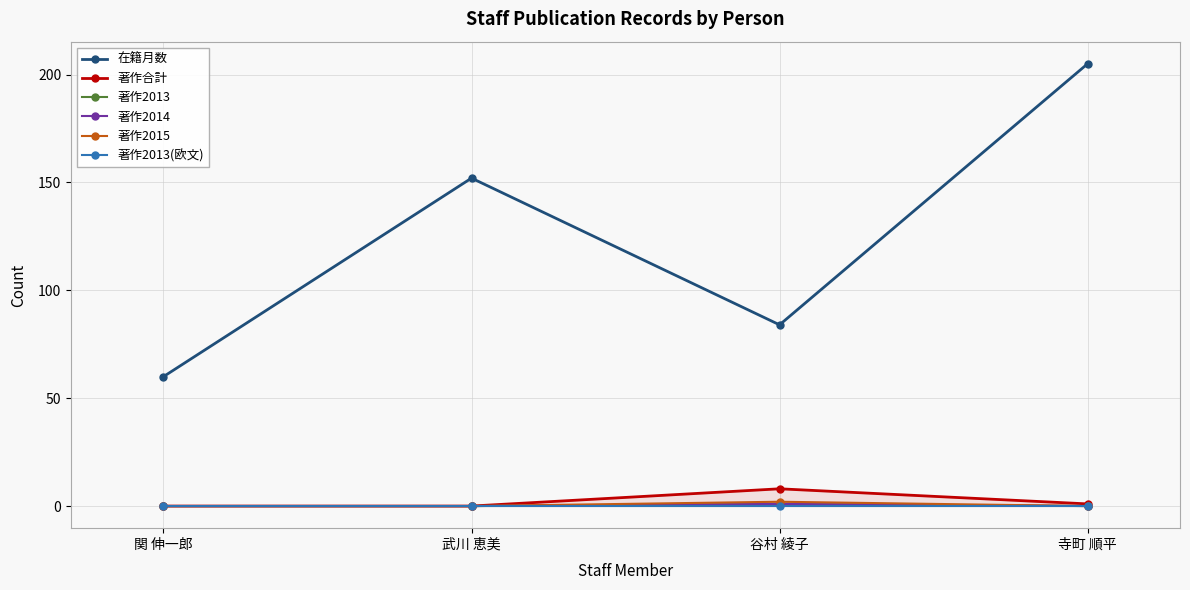

The value of 著作合計 at 谷村 綾子 is 8. True or false?

True